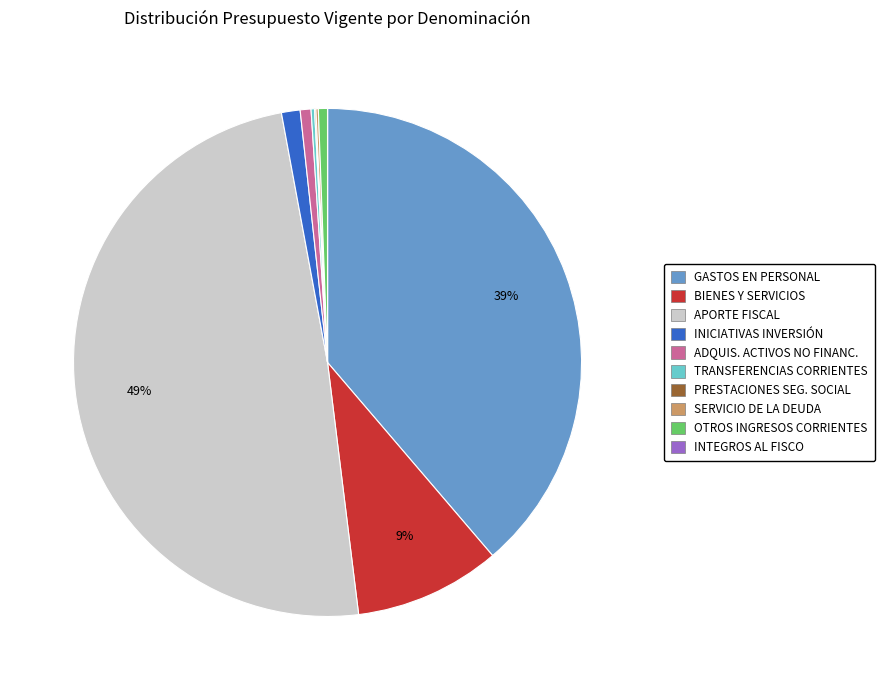

To the nearest percent, what is the difference between the largest and smallest slice percentages?

49%